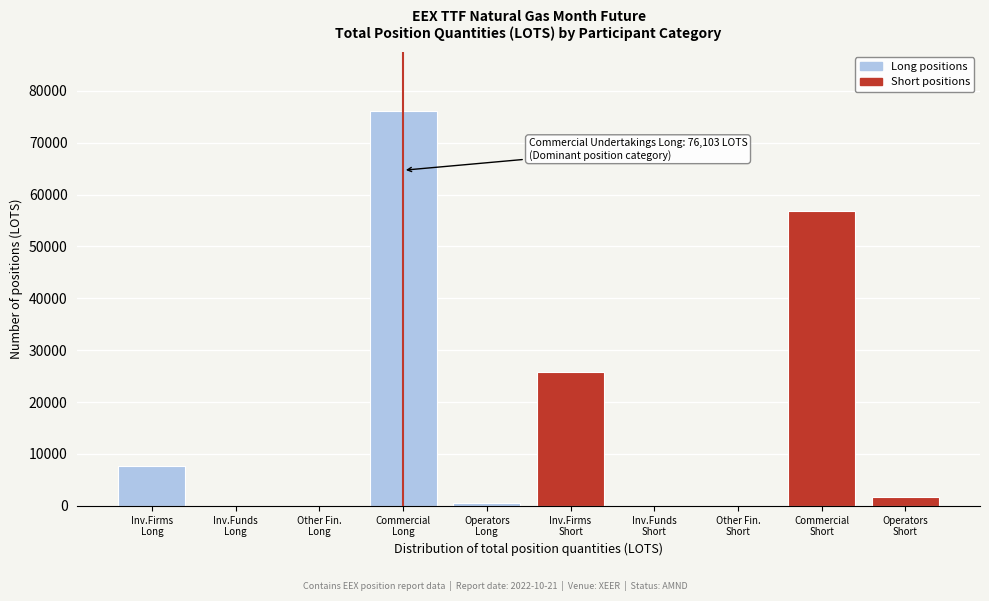

What is the greatest value displayed?

76103